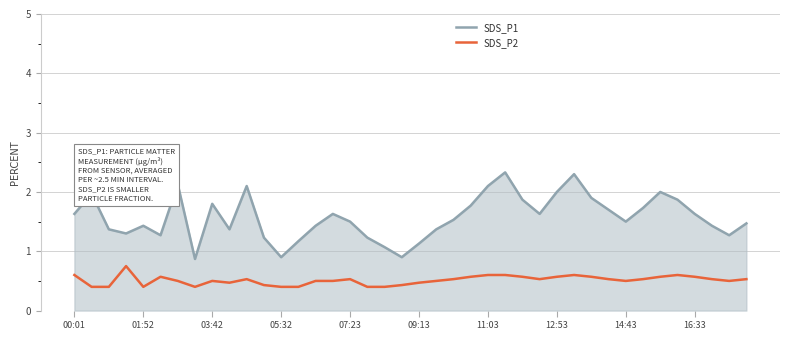

Rank the series by their average value, from lowest to highest.

SDS_P2, SDS_P1